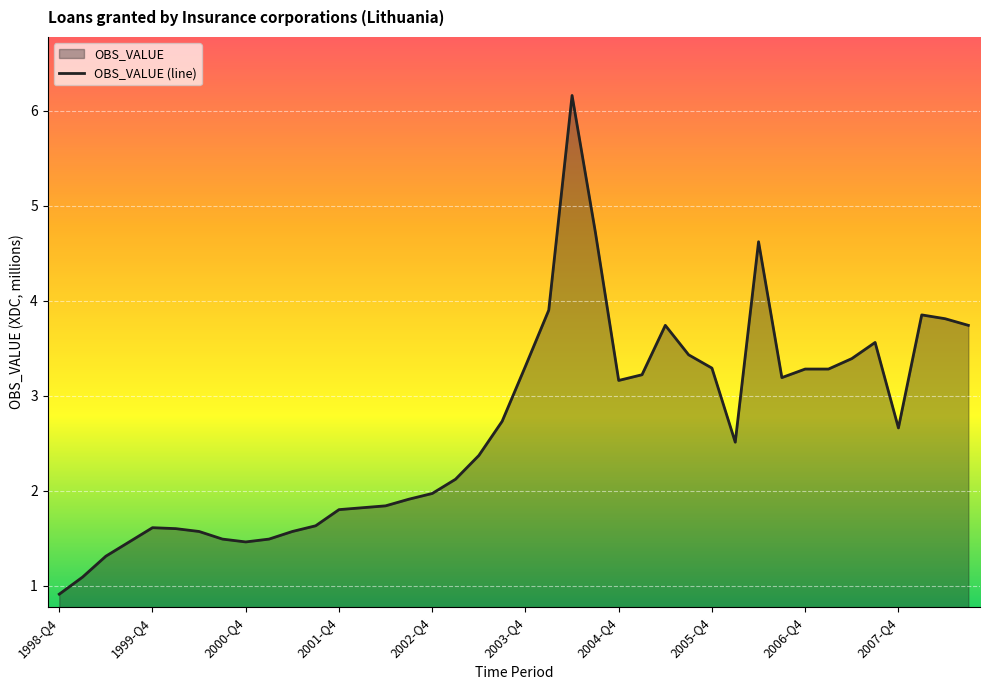

What is the average value?

2.7